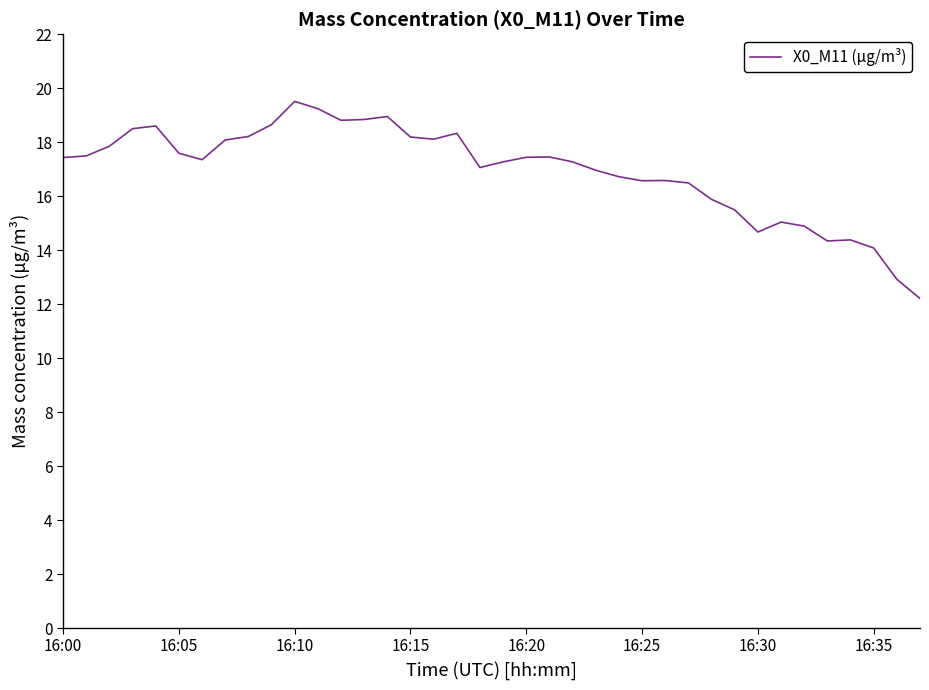

What is the sum of all values?

643.4